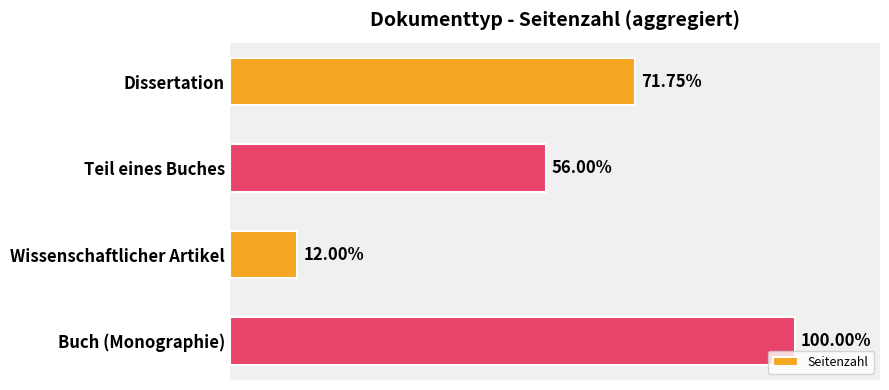

Are the bars horizontal?

Yes